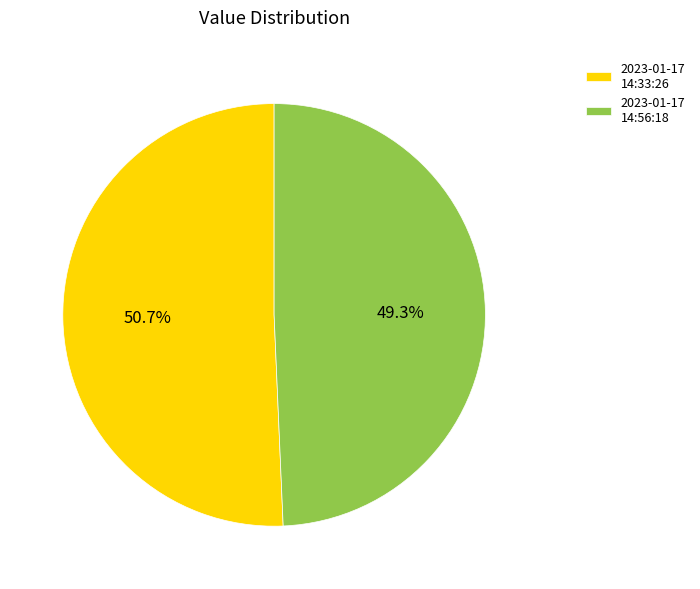

Is 2023-01-17 14:33:26 the majority of the pie?

Yes